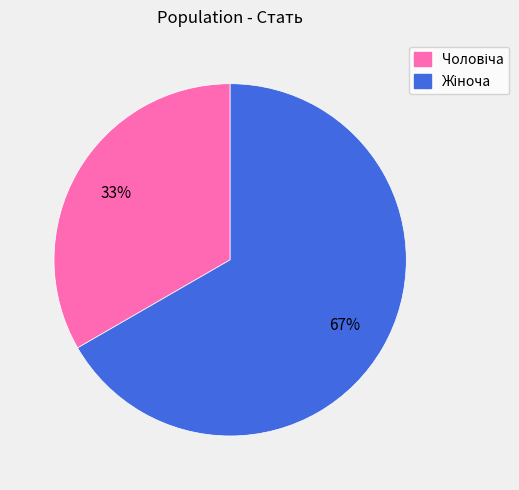

Does any single category account for the majority?

Yes